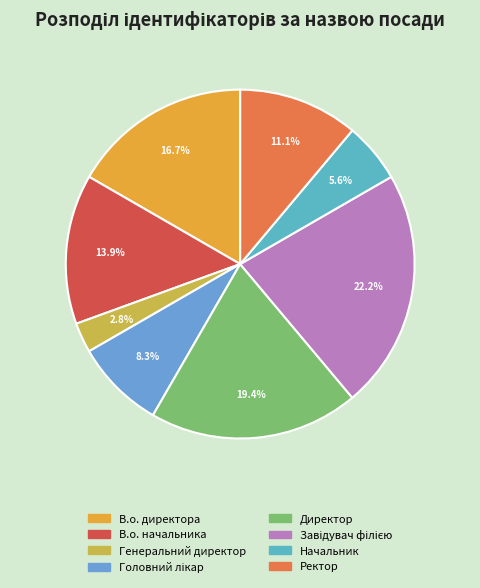

Count the number of slices in the pie.

8